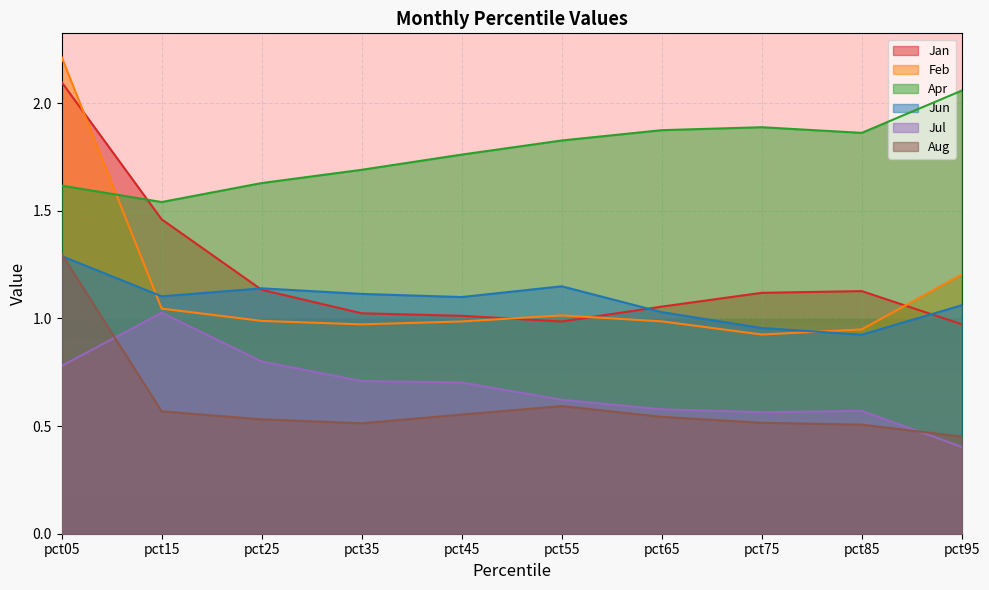

What is the difference between the Apr values at pct95 and pct15?

0.5